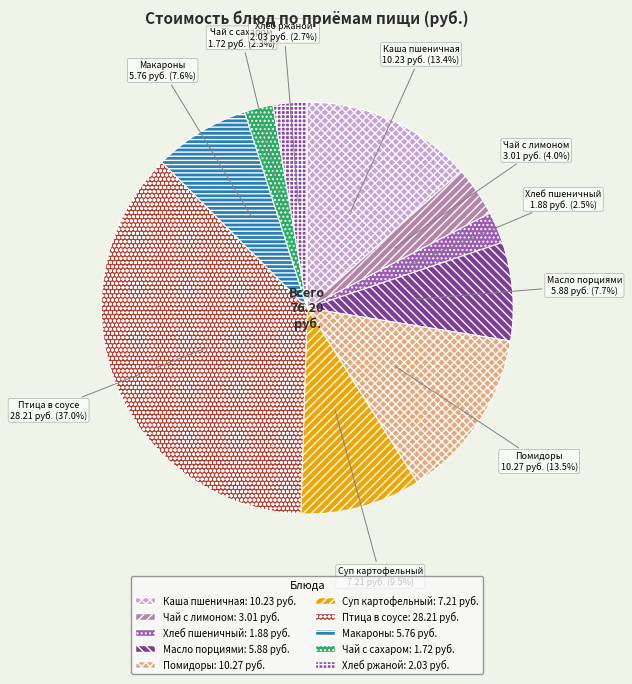

What is the largest slice in the pie chart?

Птица в соусе